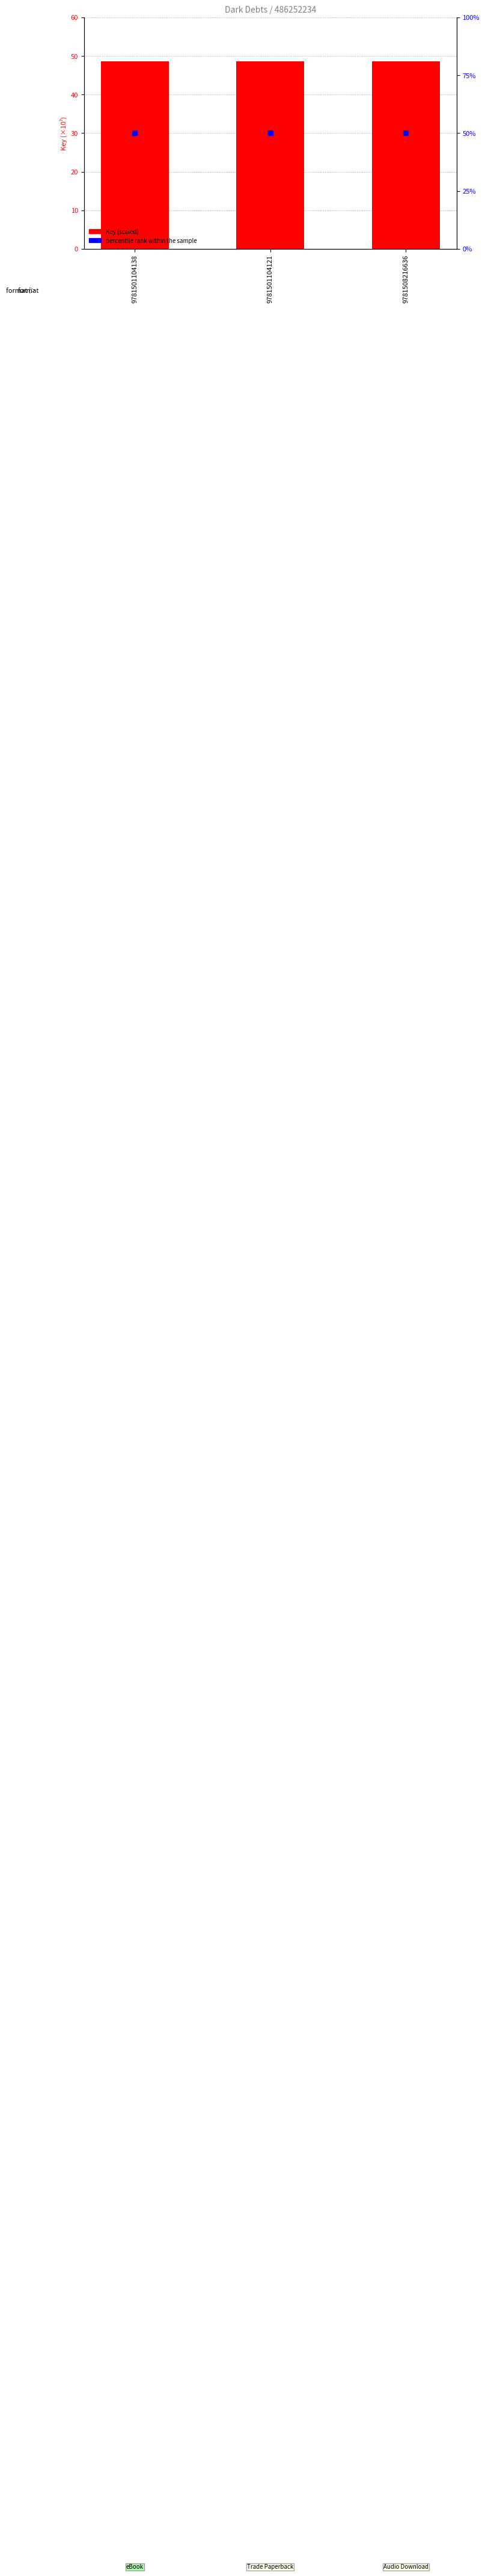

Which series has the largest Y range (max minus min)?

Key (scaled)